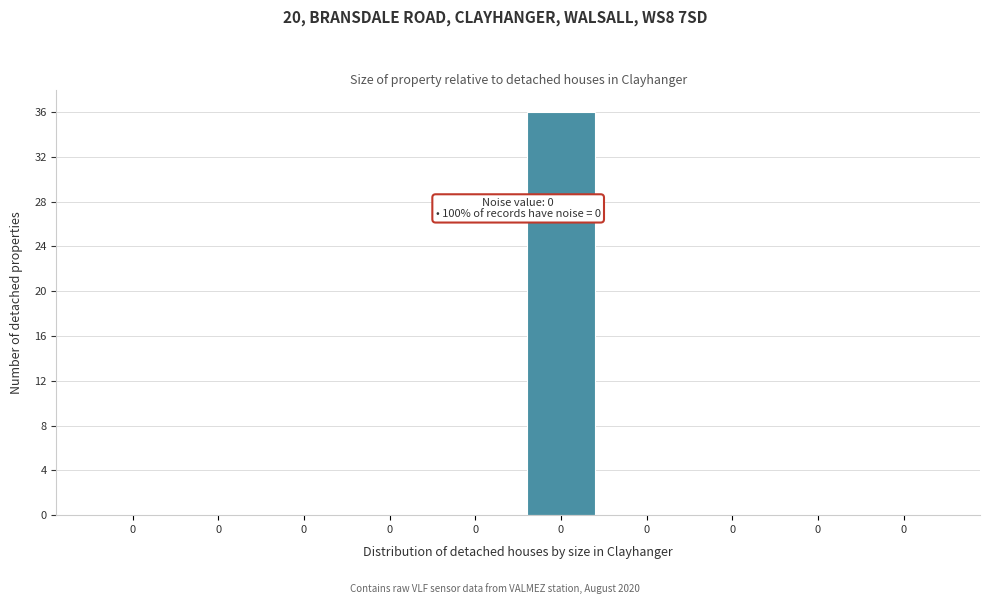

How many distinct data groups are displayed?

1